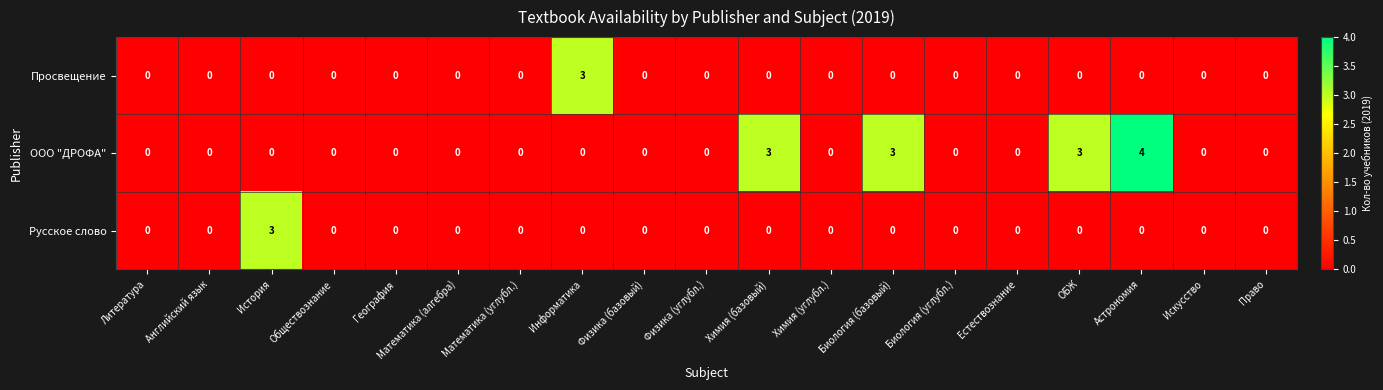

At which category is the sum across all series the highest?

Астрономия